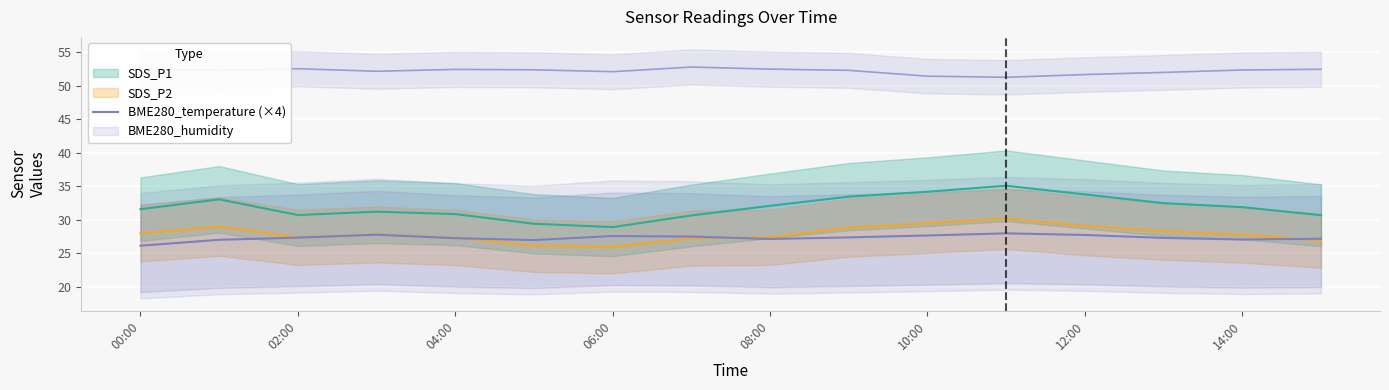

The BME280_temperature (×4) series shows 26.2 at 00:00. True or false?

True